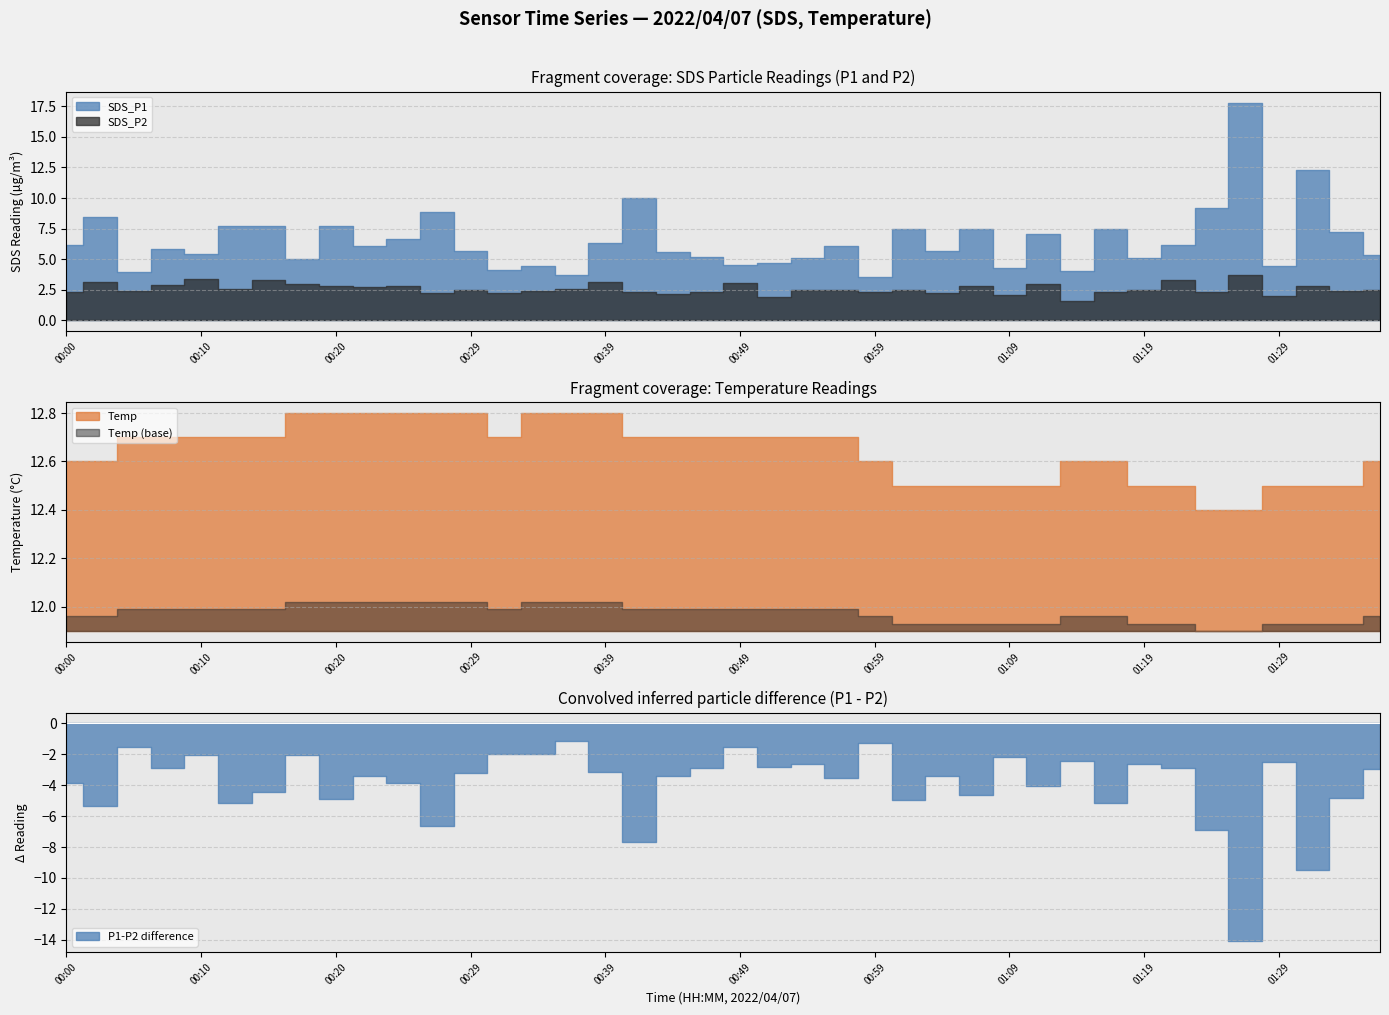

The value of SDS_P2 at 01:09 is 2.1. True or false?

True